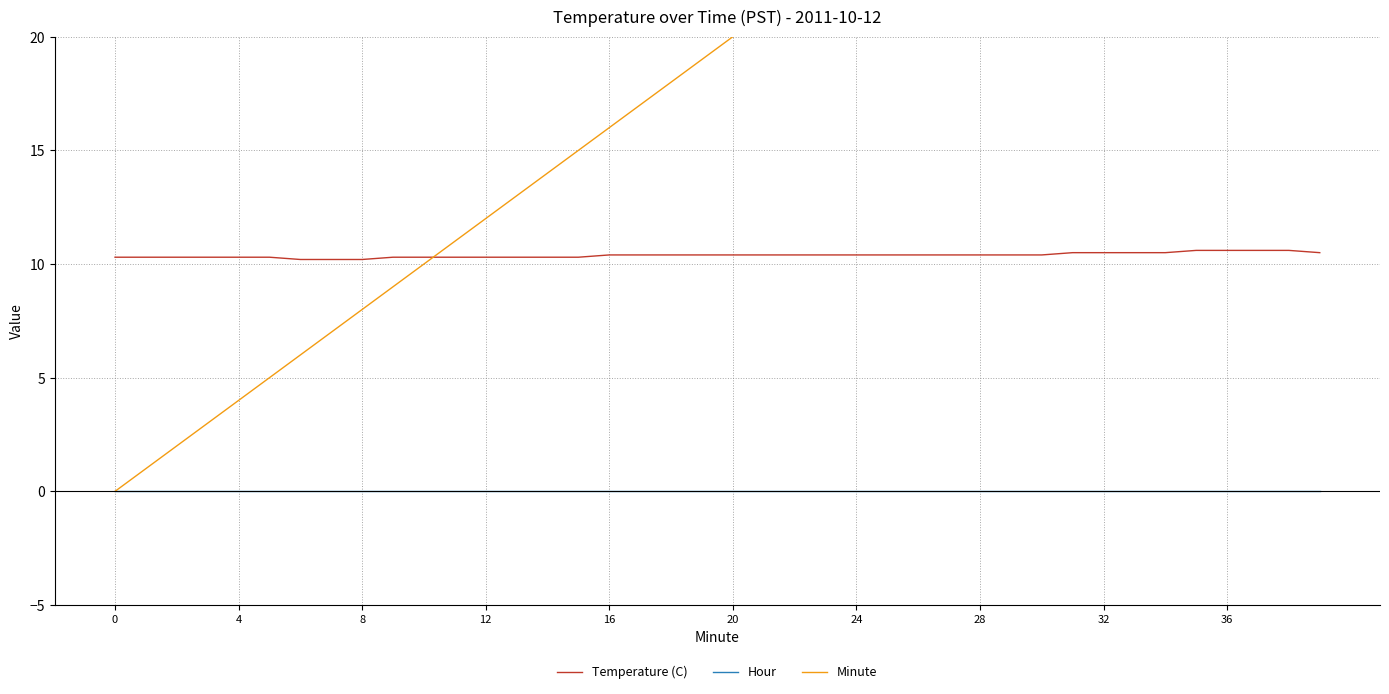

Which series has the largest total across all categories?

Minute